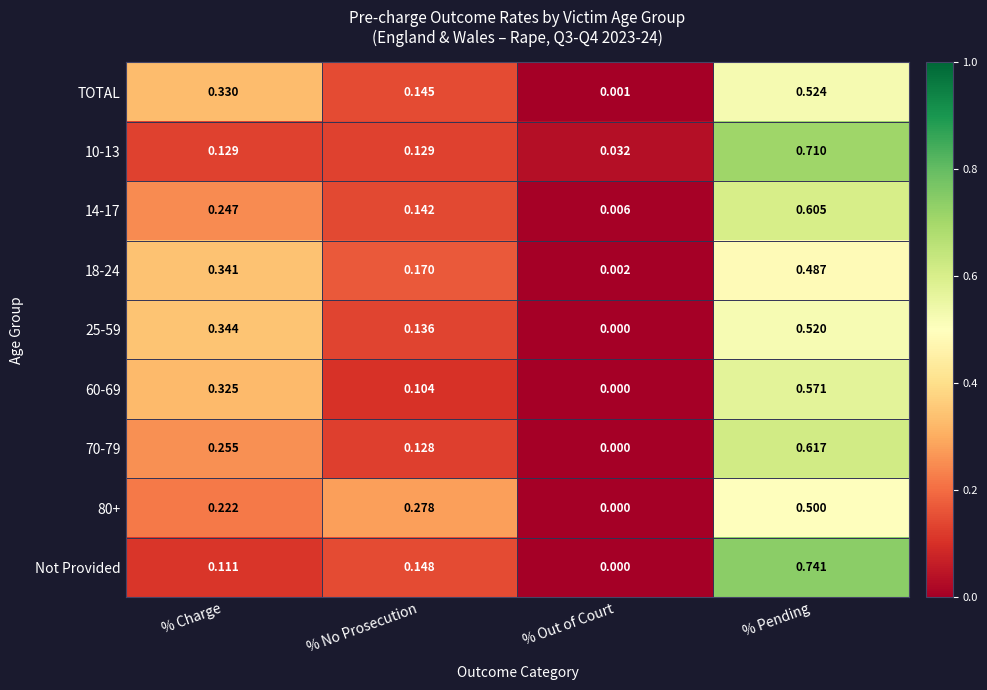

At which label is 25-59 closest to 0?

% Out of Court